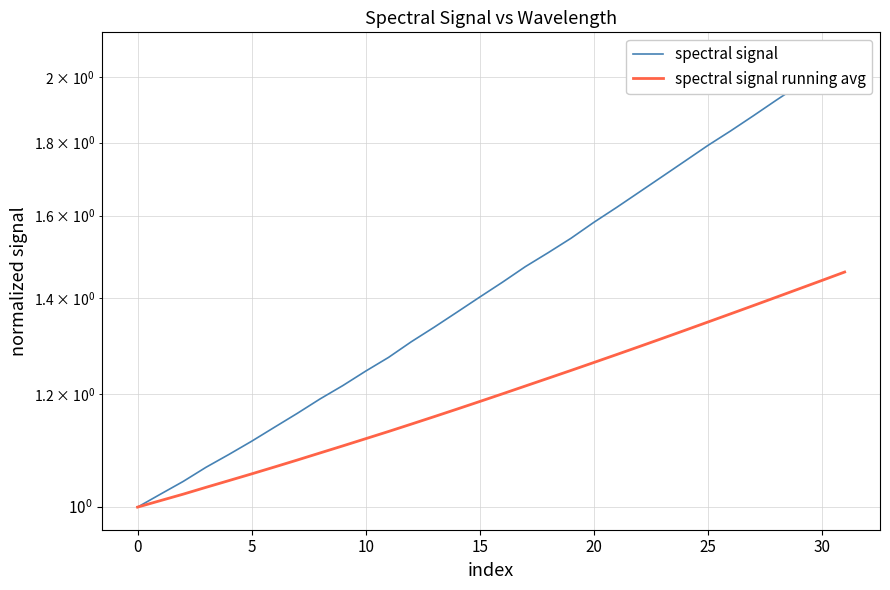

True or false: spectral signal running avg and spectral signal cross at least once.

False